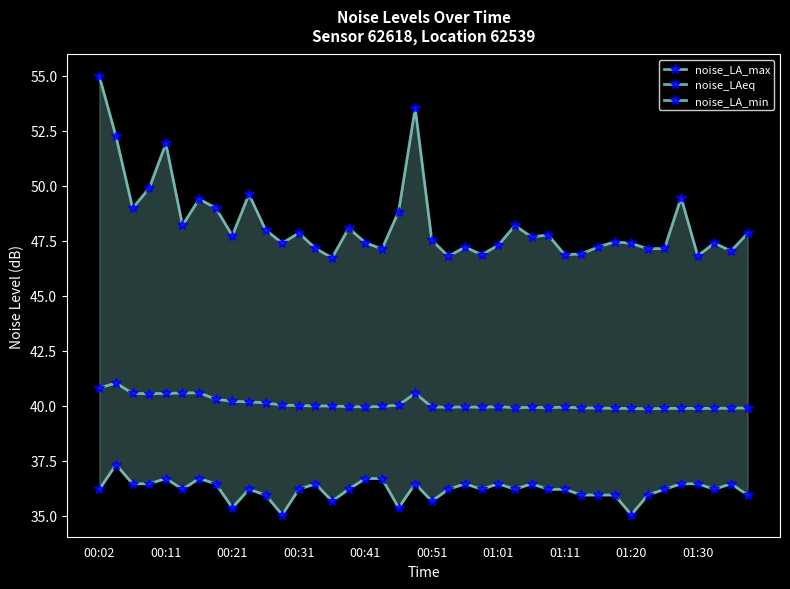

True or false: noise_LA_max and noise_LAeq cross at least once.

False